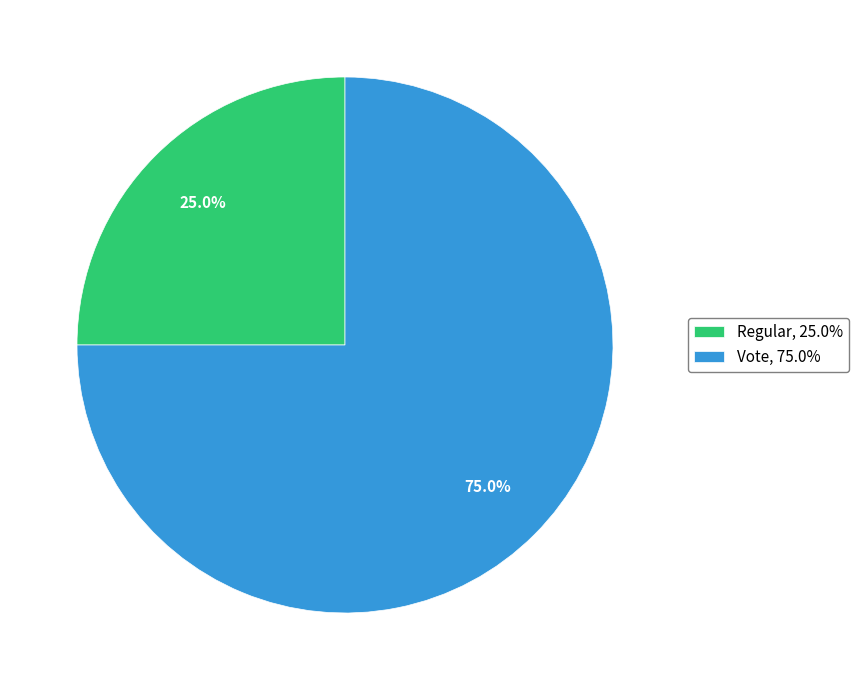

How many slices are in this pie chart?

2